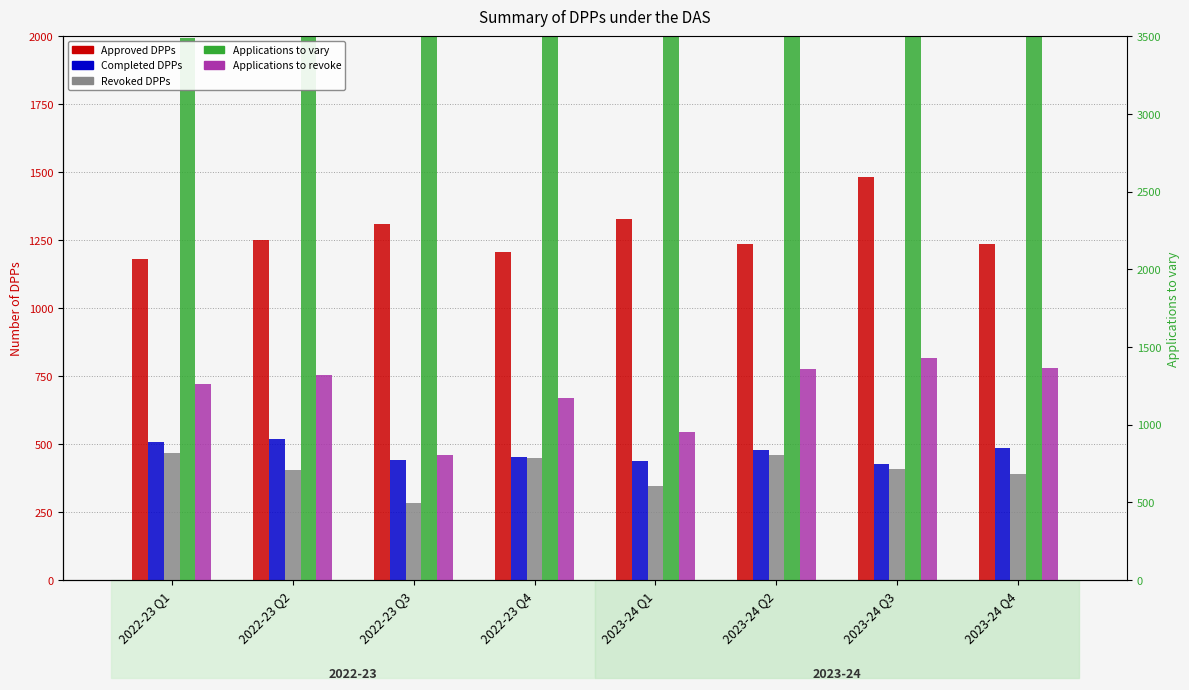

What is the difference between the highest and lowest values at 2023-24 Q4?

2759